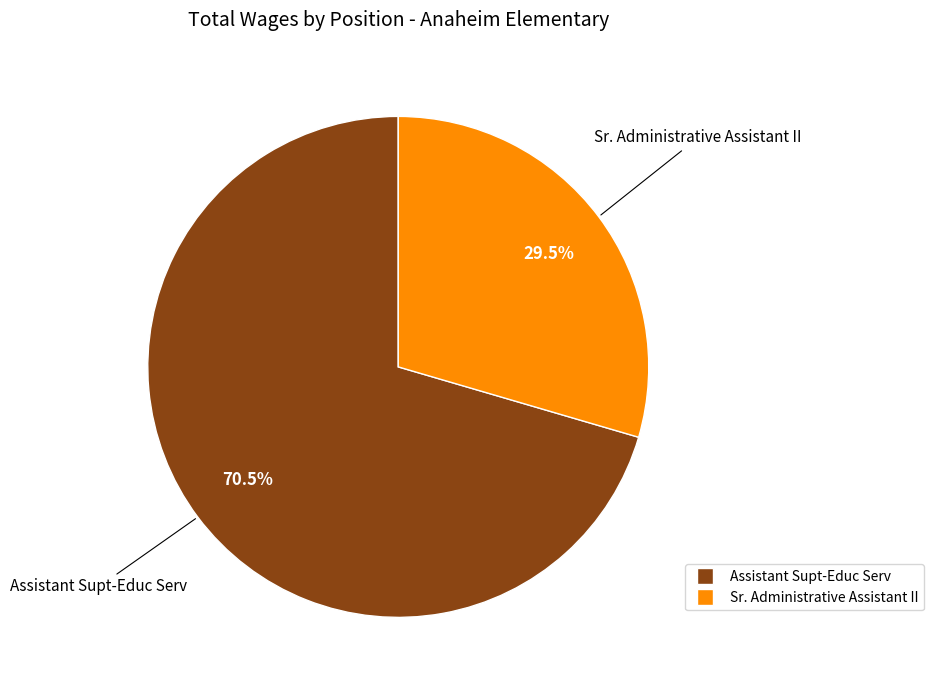

Is Sr. Administrative Assistant II the majority of the pie?

No